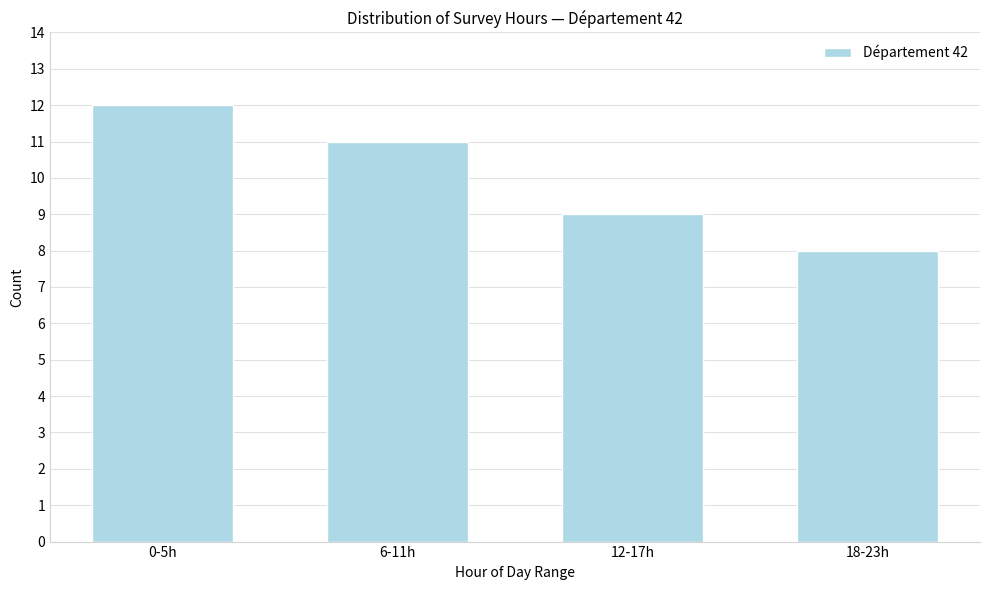

Reading right to left, transcribe all the data shown in this chart.

8	9	11	12